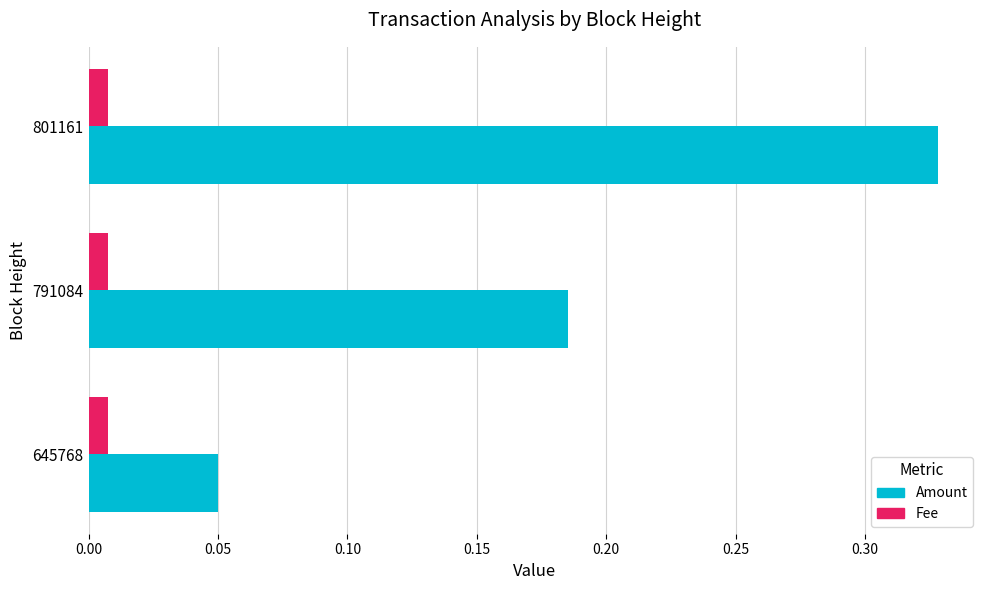

List the series in order of their peak value, lowest first.

Fee, Amount